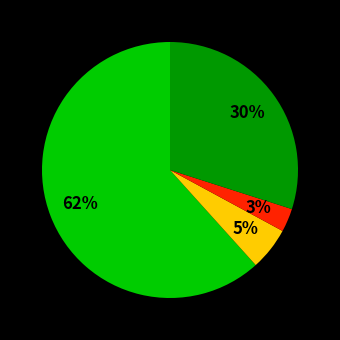

To the nearest percent, what is the average slice percentage?

25%